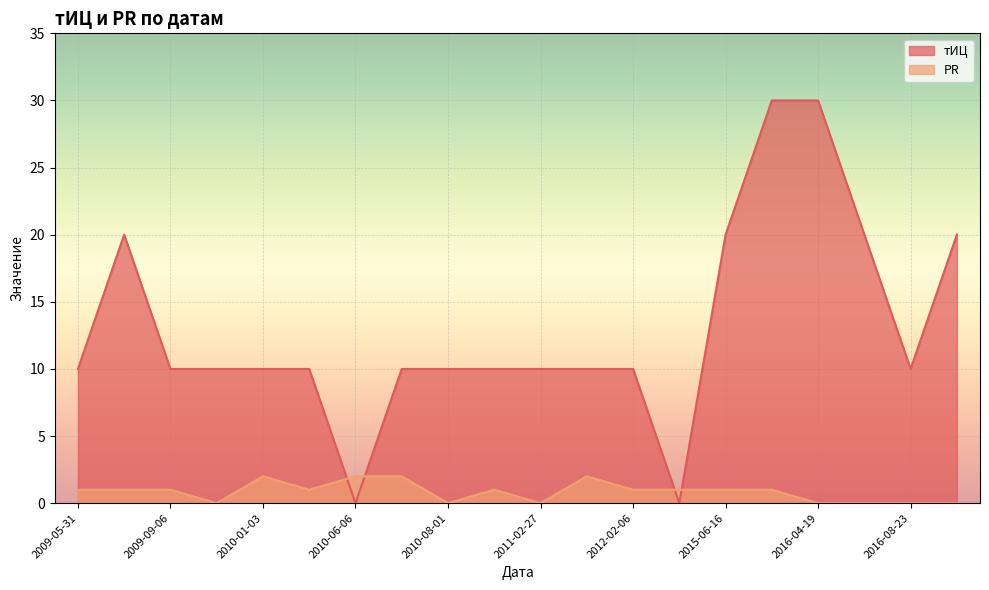

Reading left to right, extract all data points from this chart.

тИЦ: 2016-10-14=20	2016-08-23=10	2016-06-14=20	2016-04-19=30	2015-12-22=30	2015-06-16=20	2015-03-17=0	2012-02-06=10	2011-07-04=10	2011-02-27=10	2011-02-20=10	2010-08-01=10	2010-06-20=10	2010-06-06=0	2010-04-04=10	2010-01-03=10	2009-12-13=10	2009-09-06=10	2009-06-14=20	2009-05-31=10
PR: 2016-10-14=0	2016-08-23=0	2016-06-14=0	2016-04-19=0	2015-12-22=1	2015-06-16=1	2015-03-17=1	2012-02-06=1	2011-07-04=2	2011-02-27=0	2011-02-20=1	2010-08-01=0	2010-06-20=2	2010-06-06=2	2010-04-04=1	2010-01-03=2	2009-12-13=0	2009-09-06=1	2009-06-14=1	2009-05-31=1